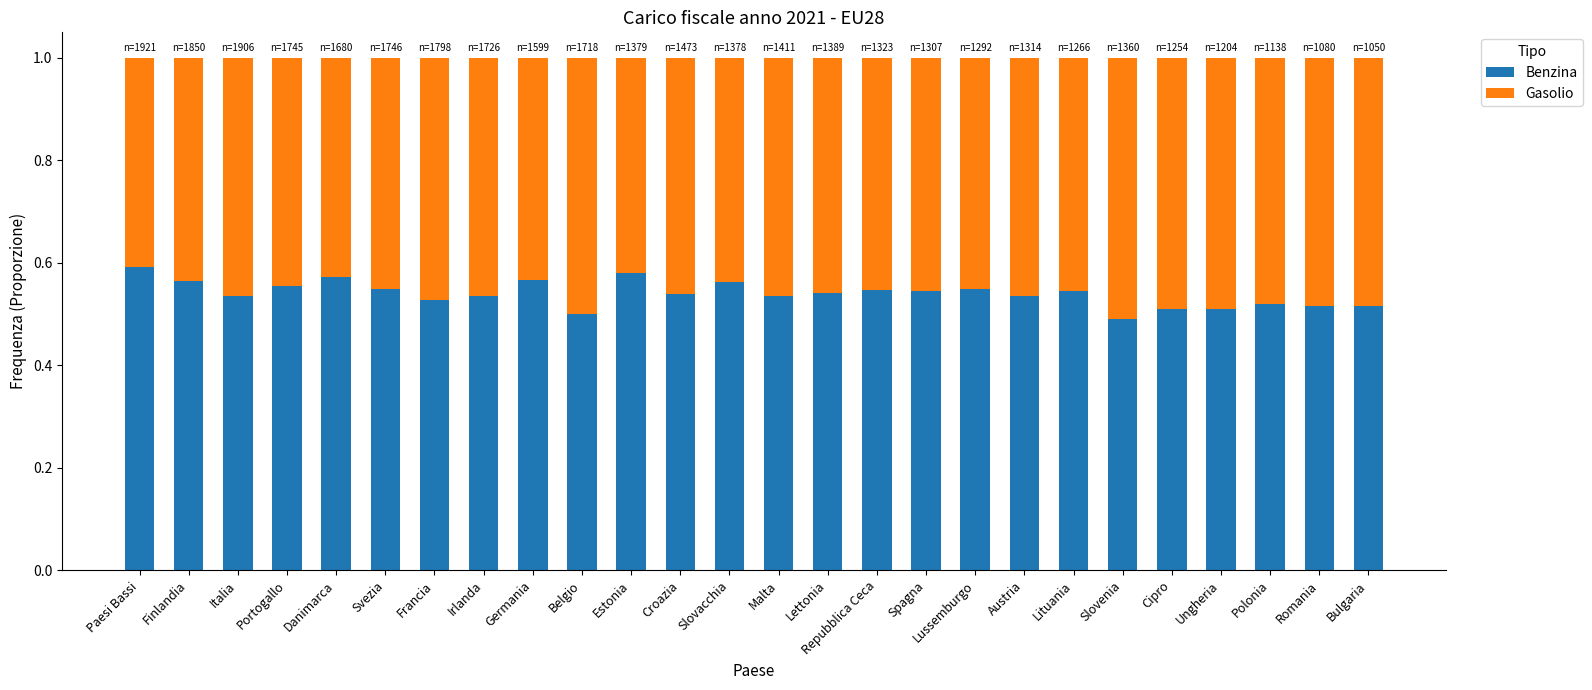

What is the total value across all series at Irlanda?

1.0